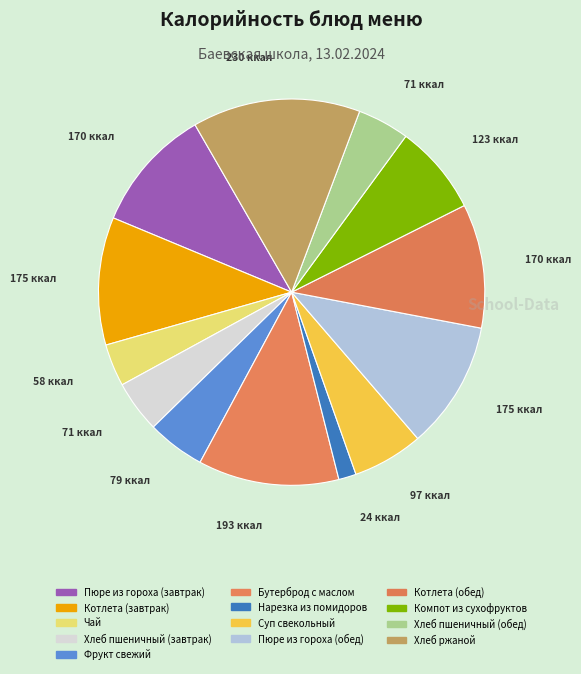

How many slices are in this pie chart?

13